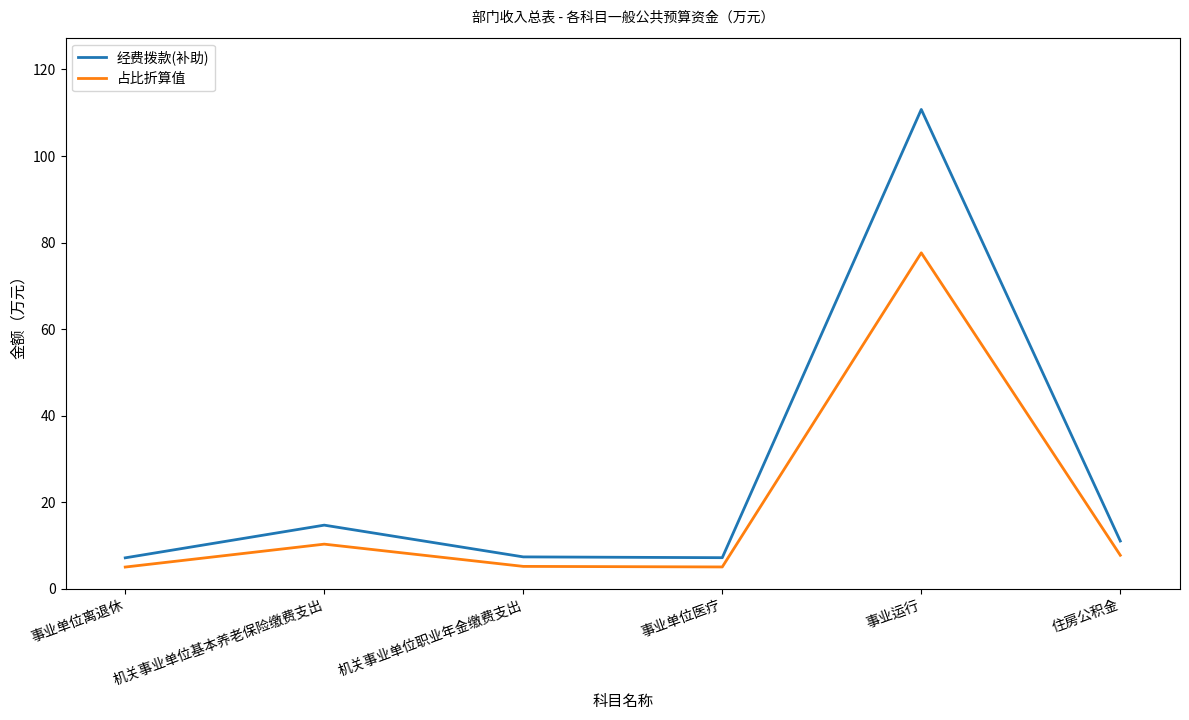

Which series changed the most between 机关事业单位基本养老保险缴费支出 and 机关事业单位职业年金缴费支出?

经费拨款(补助)